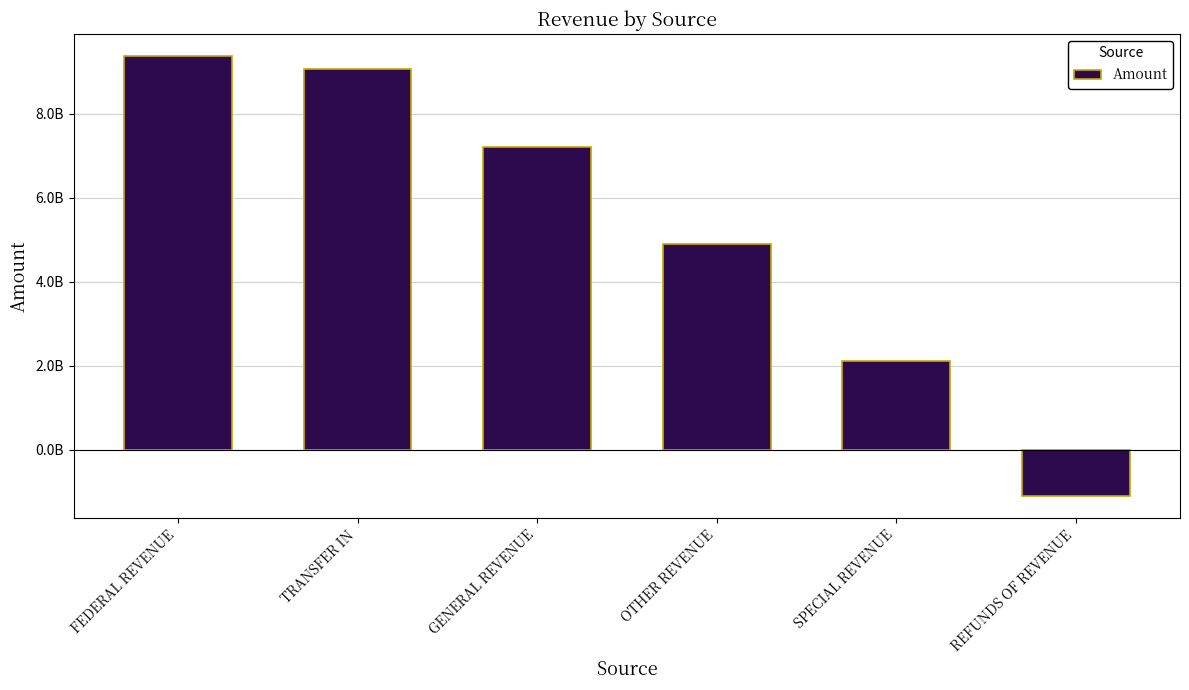

Which label corresponds to the smallest value in the chart?

REFUNDS OF REVENUE